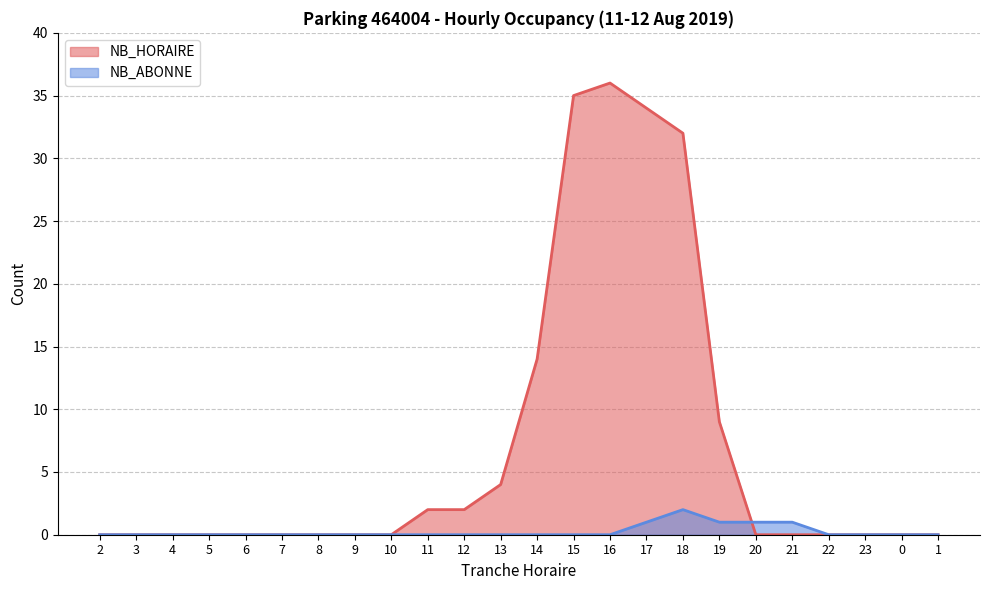

Reading right to left, what are all the values shown in this chart?

NB_HORAIRE: 1=0	0=0	23=0	22=0	21=0	20=0	19=9	18=32	17=34	16=36	15=35	14=14	13=4	12=2	11=2	10=0	9=0	8=0	7=0	6=0	5=0	4=0	3=0	2=0
NB_ABONNE: 1=0	0=0	23=0	22=0	21=1	20=1	19=1	18=2	17=1	16=0	15=0	14=0	13=0	12=0	11=0	10=0	9=0	8=0	7=0	6=0	5=0	4=0	3=0	2=0